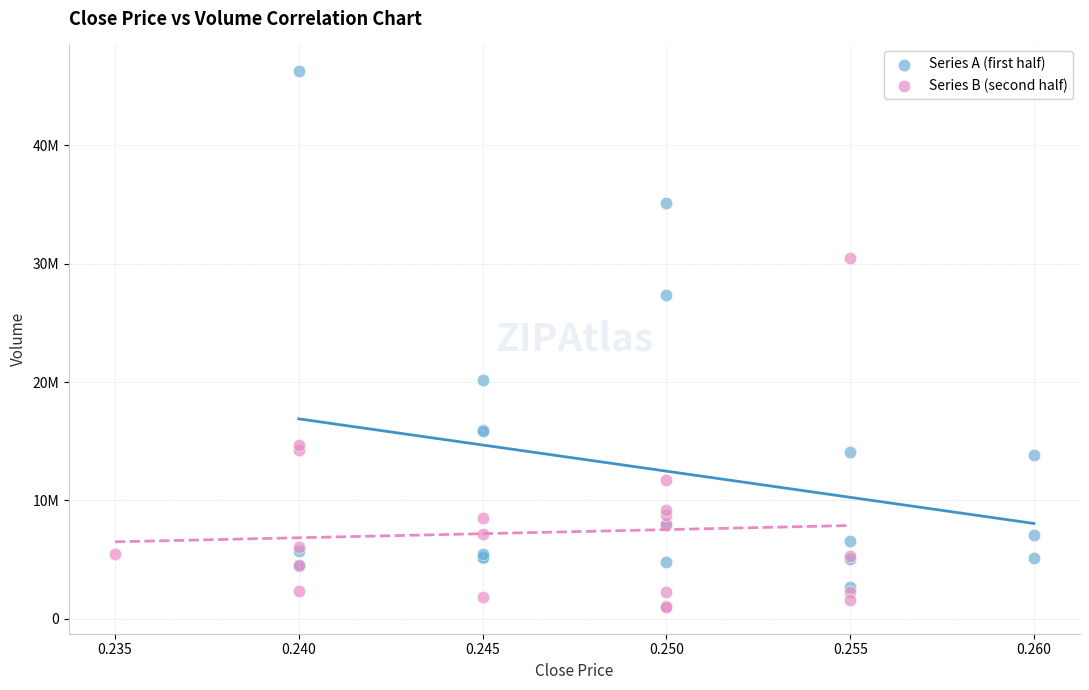

Which series contains the highest Y value?

Series A (first half)